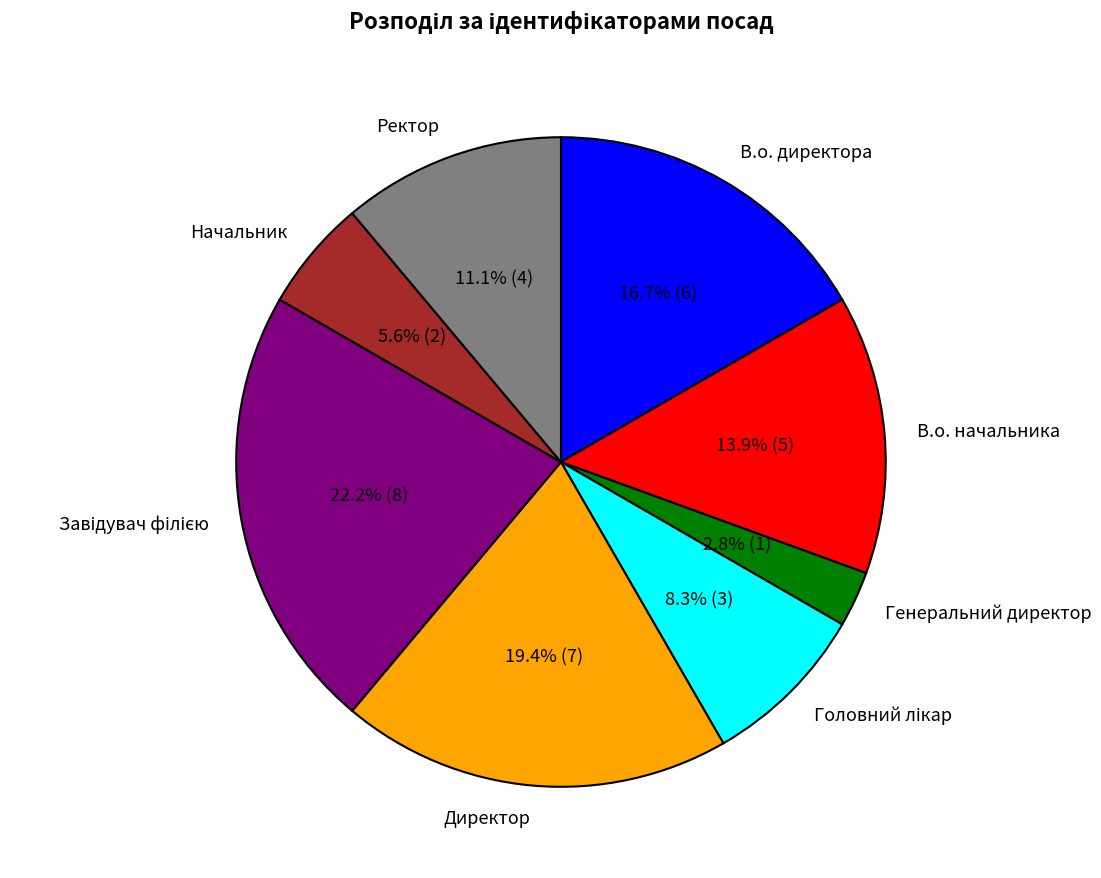

Does any single category account for the majority?

No